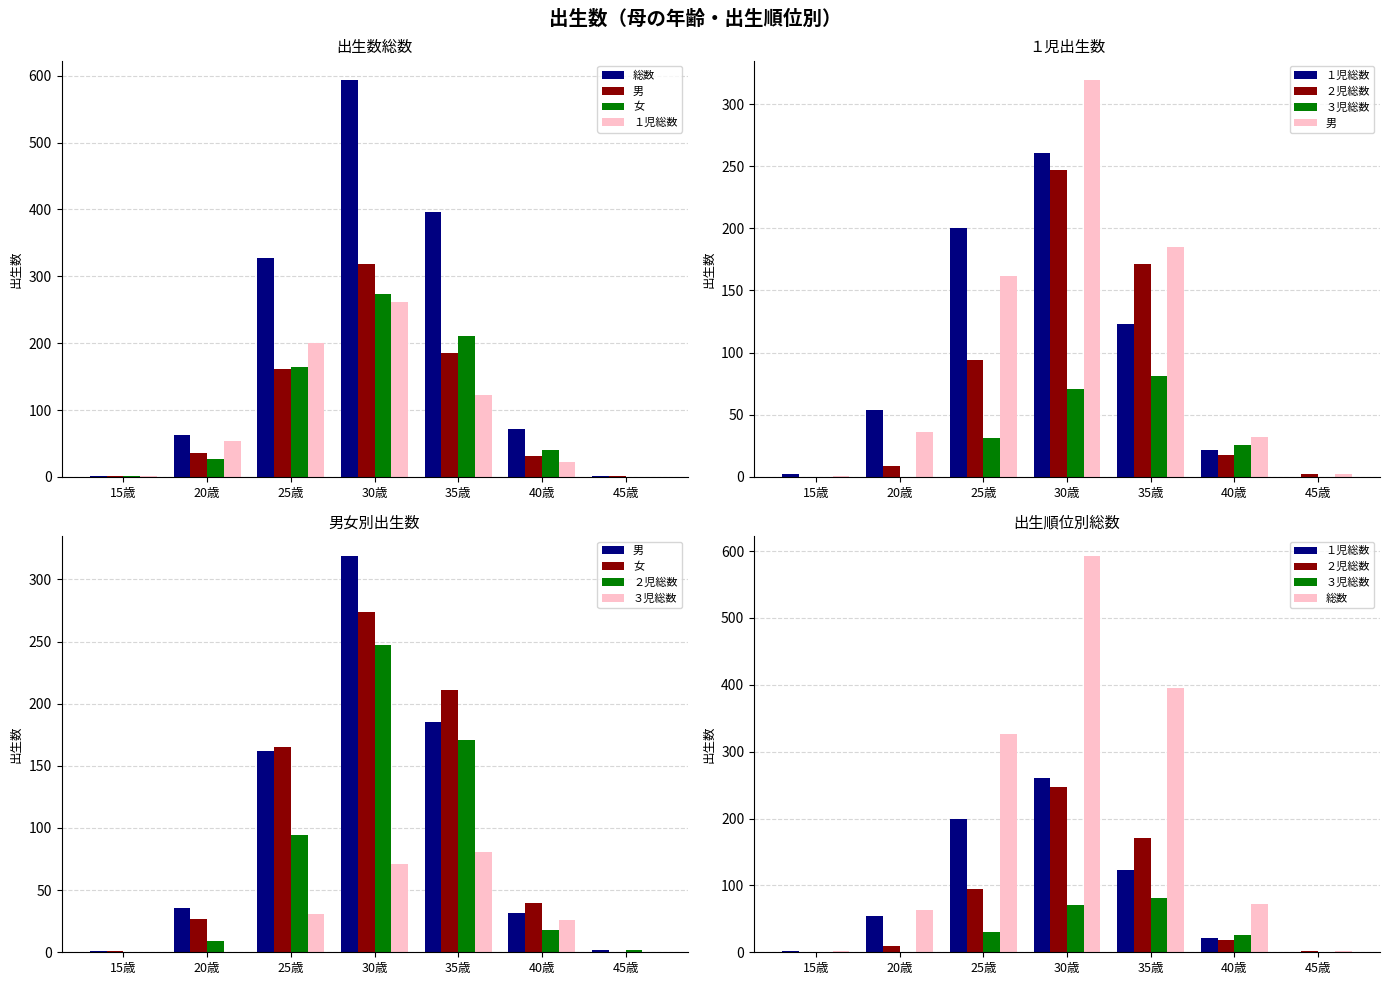

Which label corresponds to the smallest value in the chart?

45歳